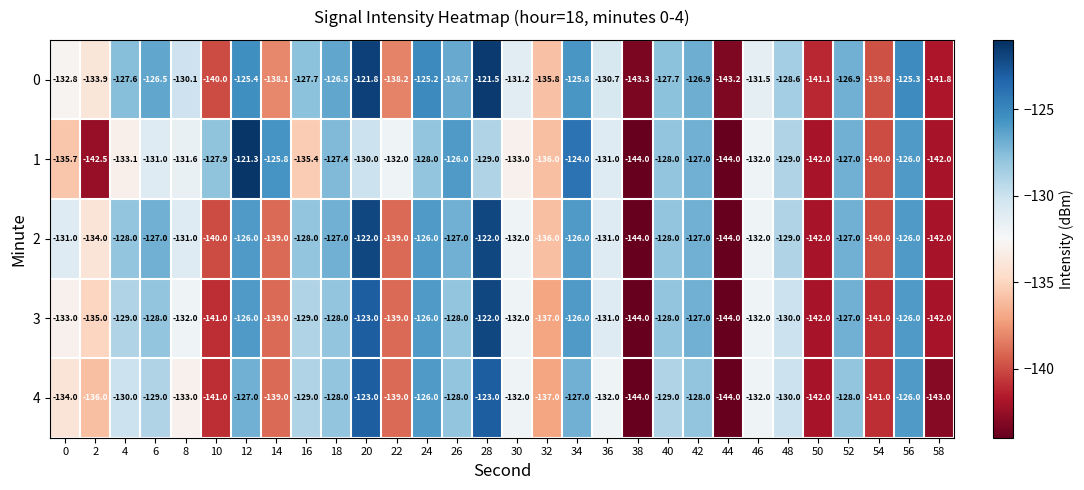

What is the approximate value of 2 at 6?

-127.0